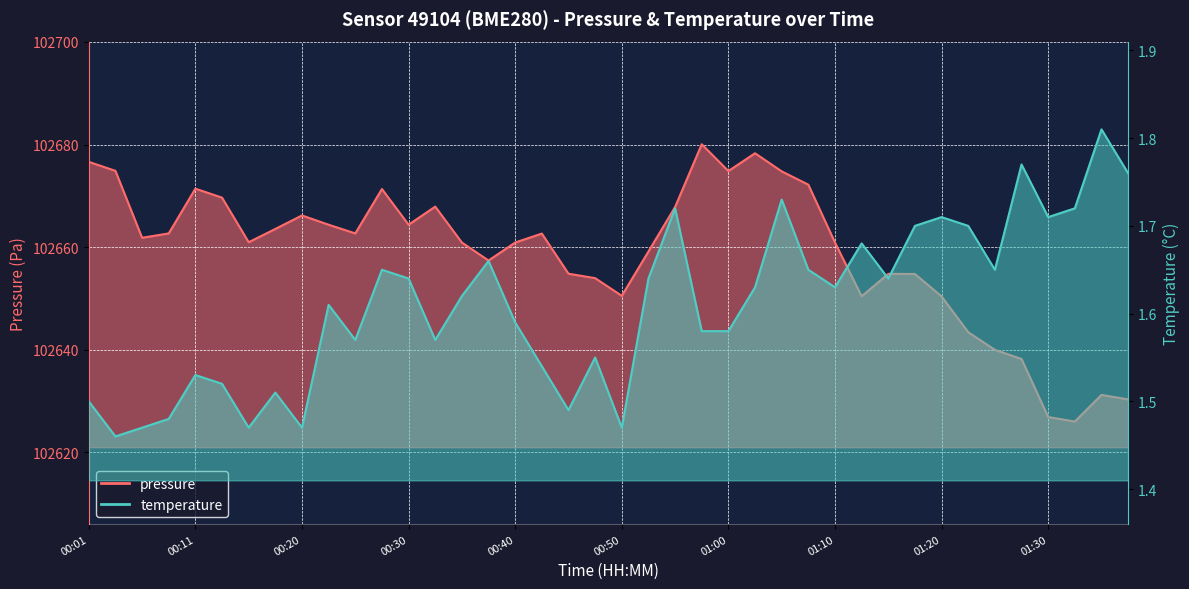

How many lines are shown in the chart?

2